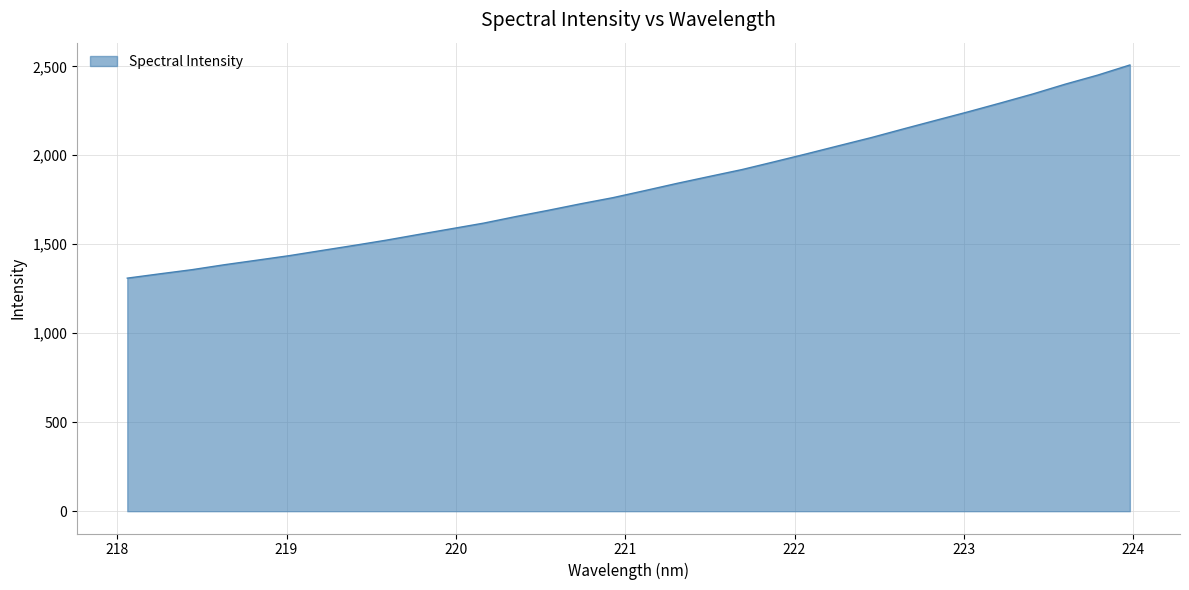

What is the smallest value displayed?

1309.7